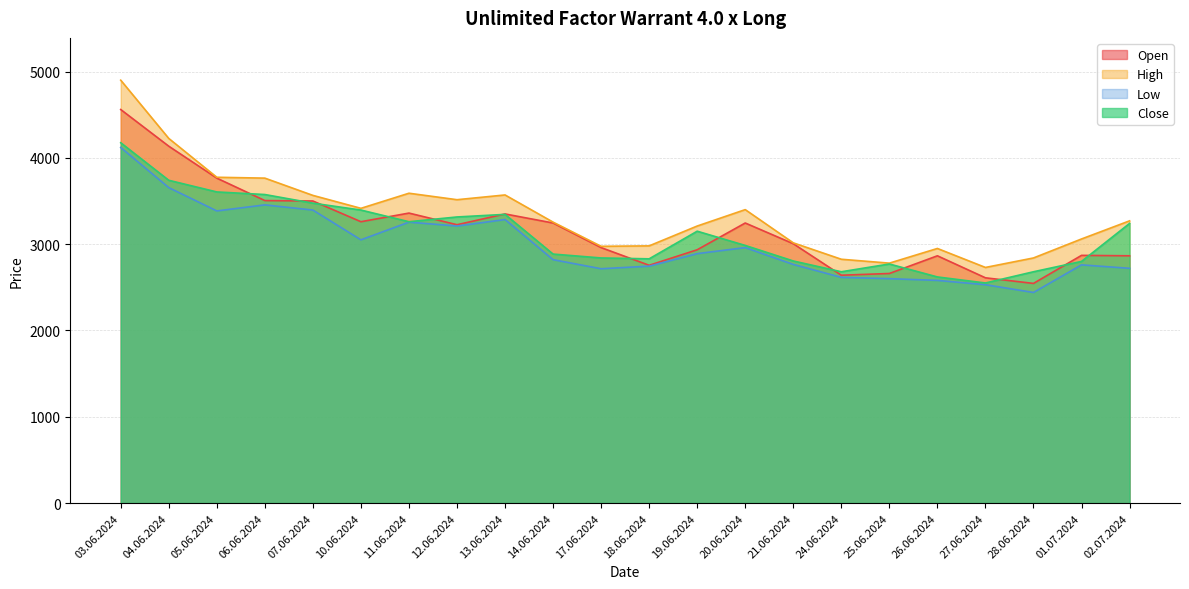

Is the value of Low at 20.06.2024 greater than the value of High at 17.06.2024?

No